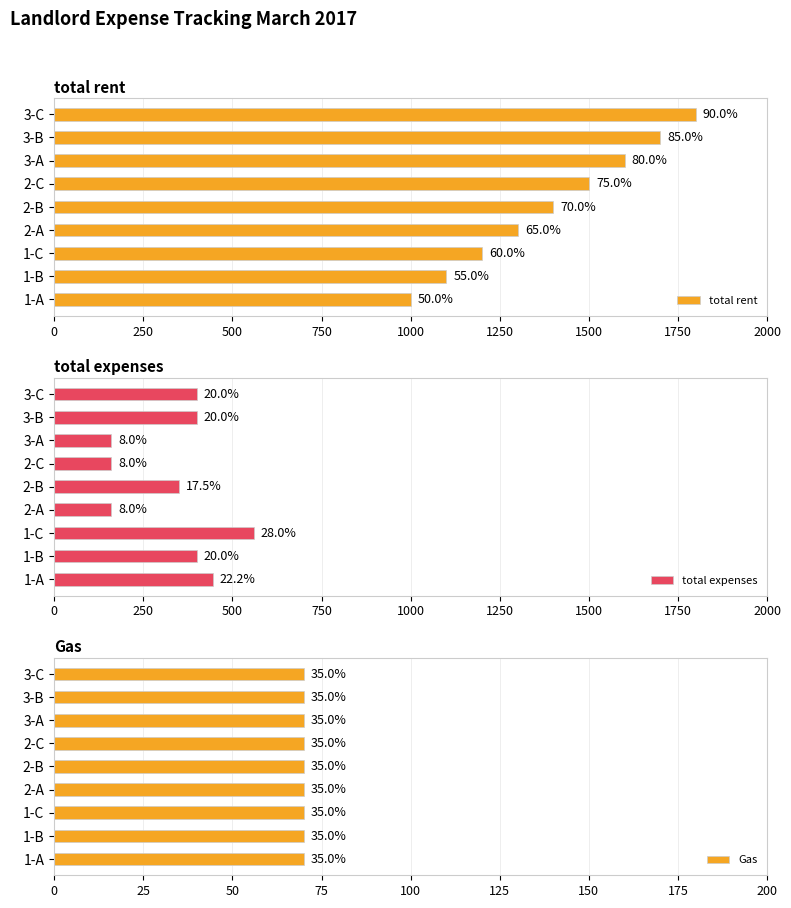

How many total rent values are between 1200 and 1600?

5